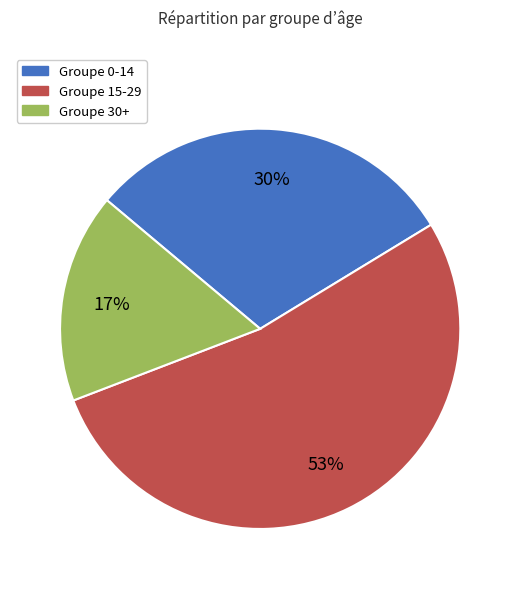

How many slices are in this pie chart?

3